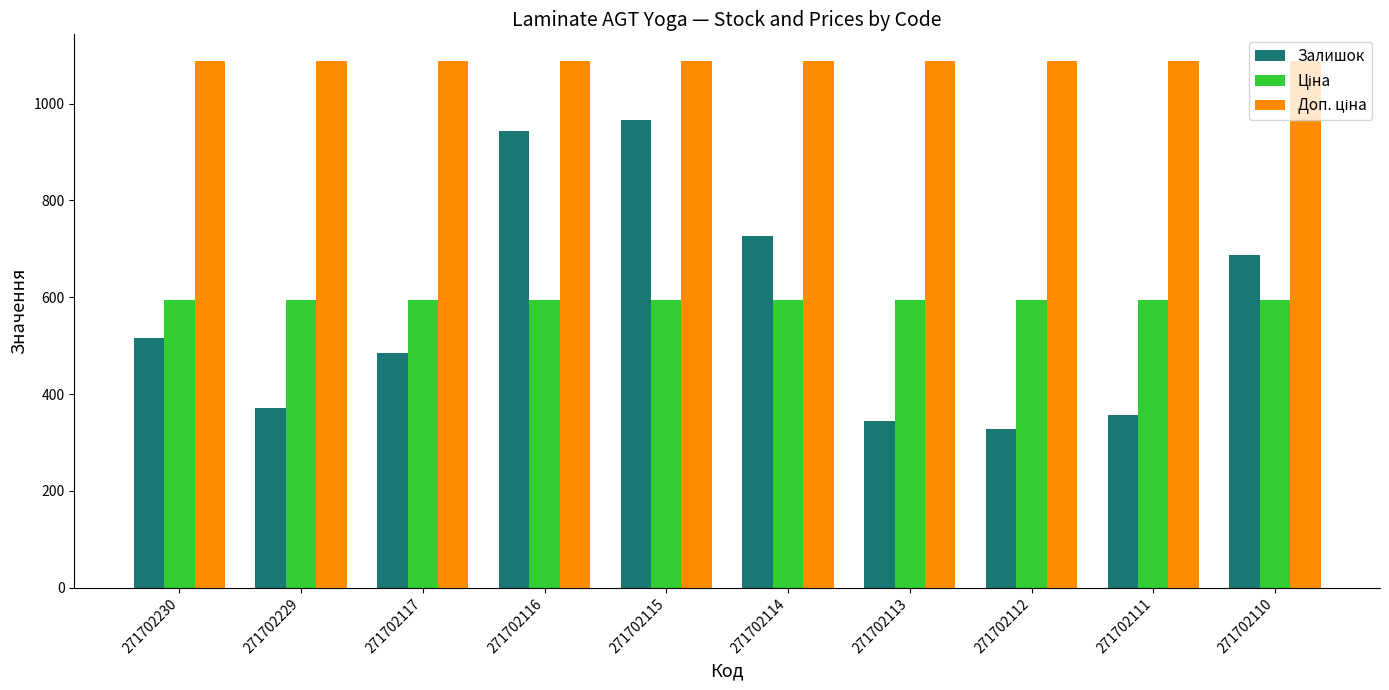

What is the minimum value shown in the chart?

327.0